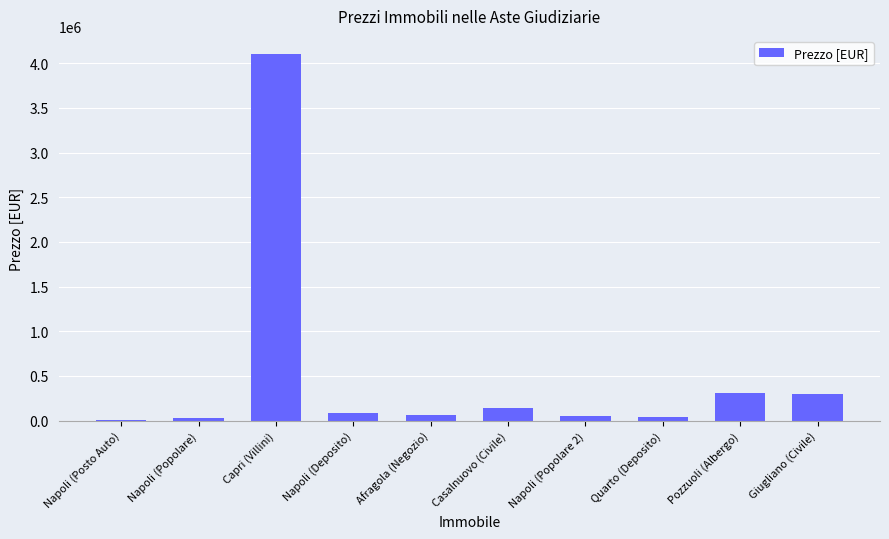

Between Capri (Villini) and Pozzuoli (Albergo), which is larger?

Capri (Villini)